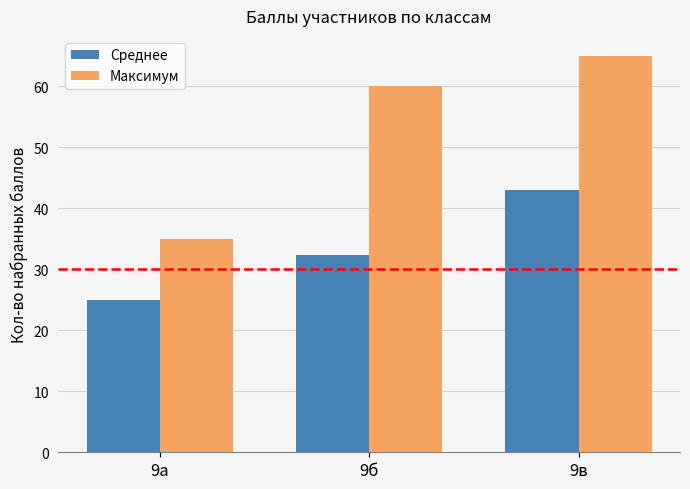

How many series are shown in this chart?

2